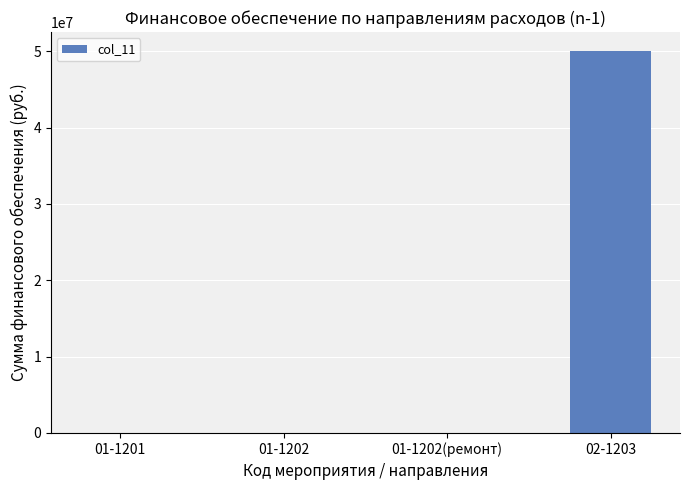

Is it true that the value at 01-1202 is 0?

True